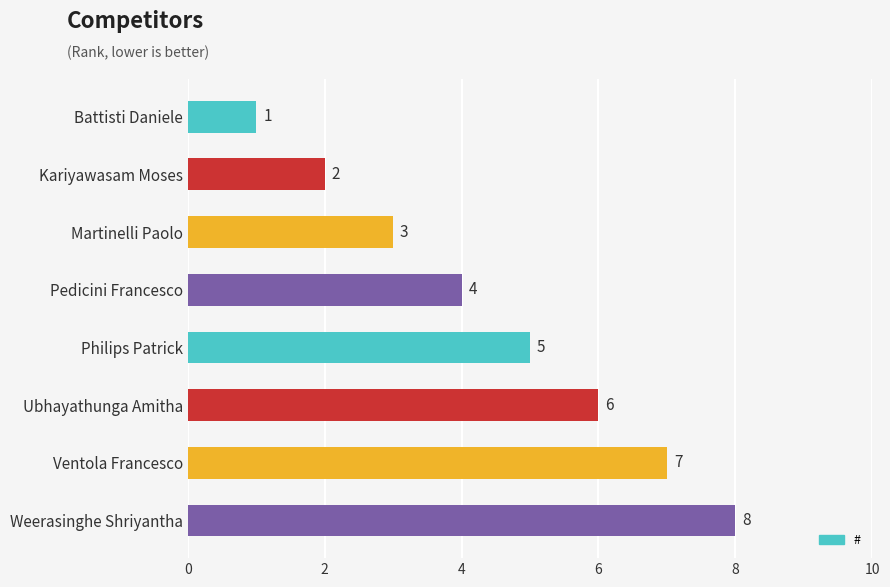

Where is the data nearest to the value 4?

Pedicini Francesco